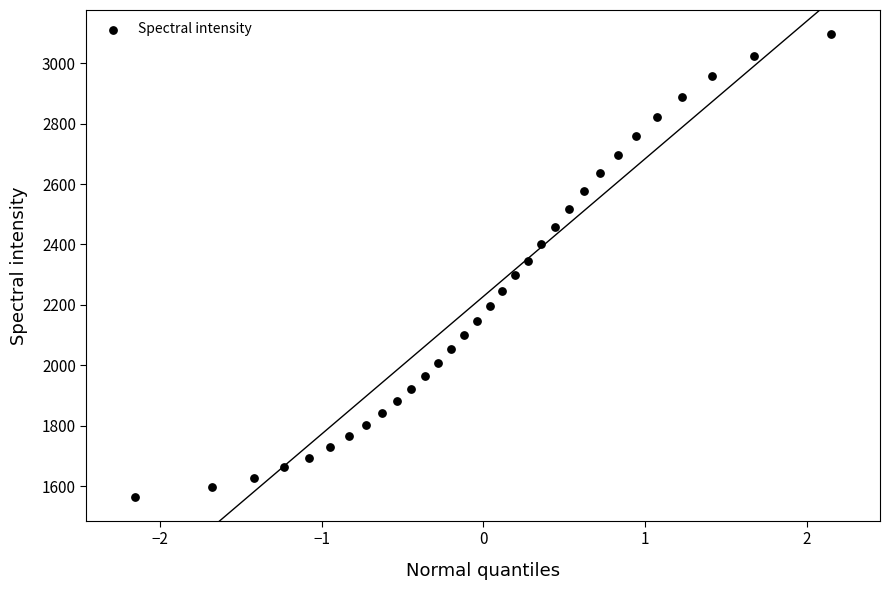

What is the range of X values (max minus min)?

4.3